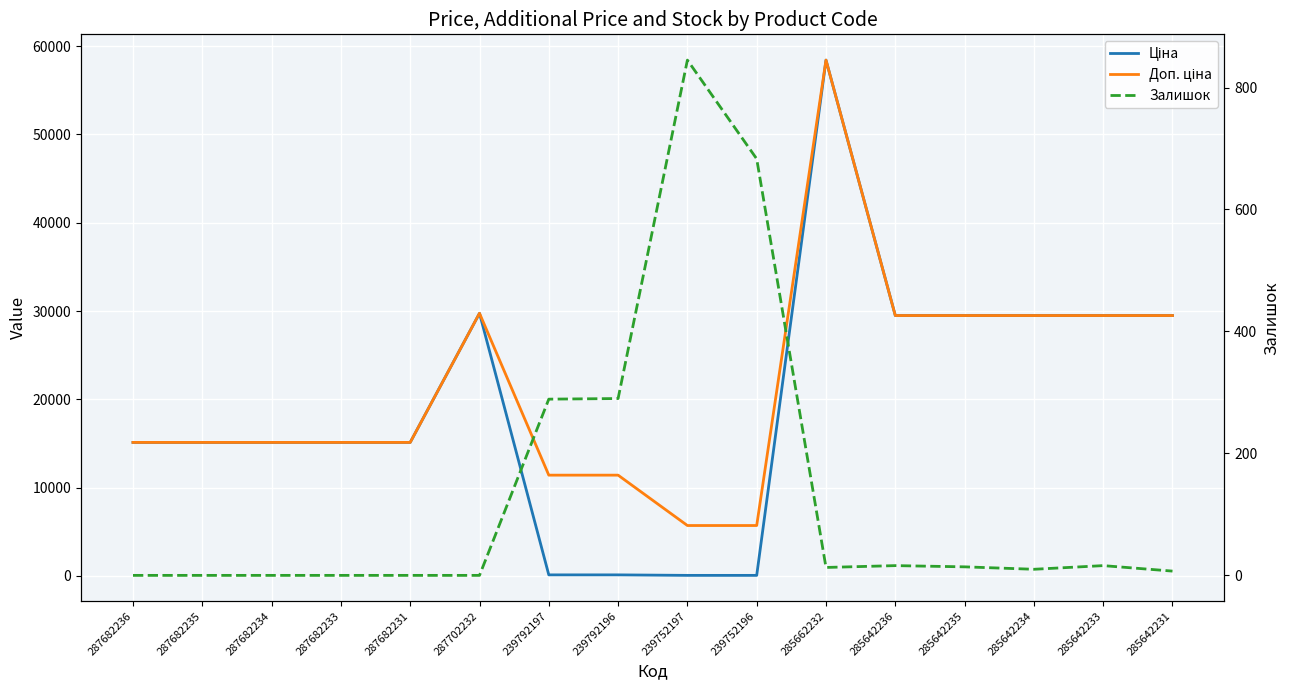

What is the difference between the maximum and minimum values in the Доп. ціна series?

52721.5